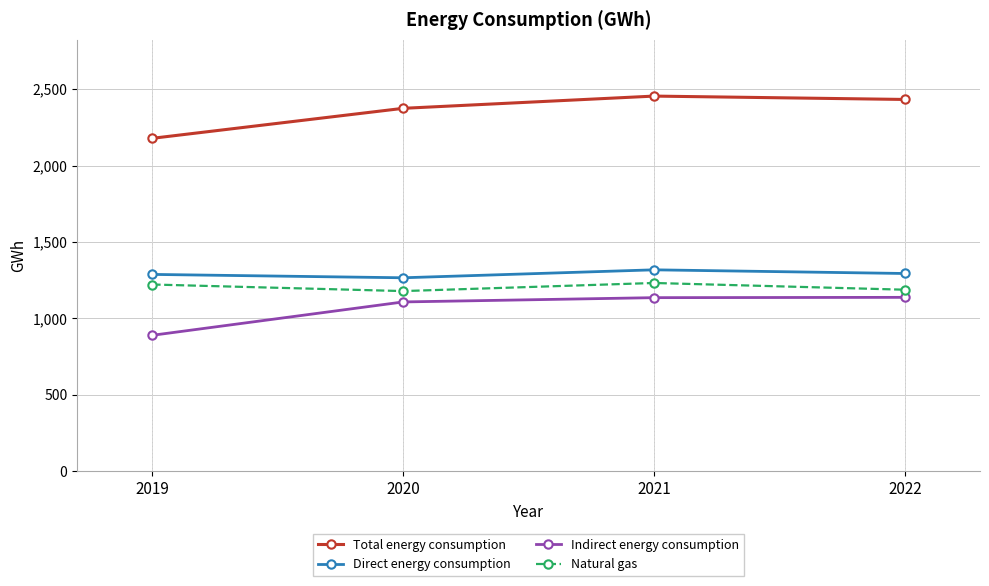

Where is the first local minimum for Direct energy consumption?

2020